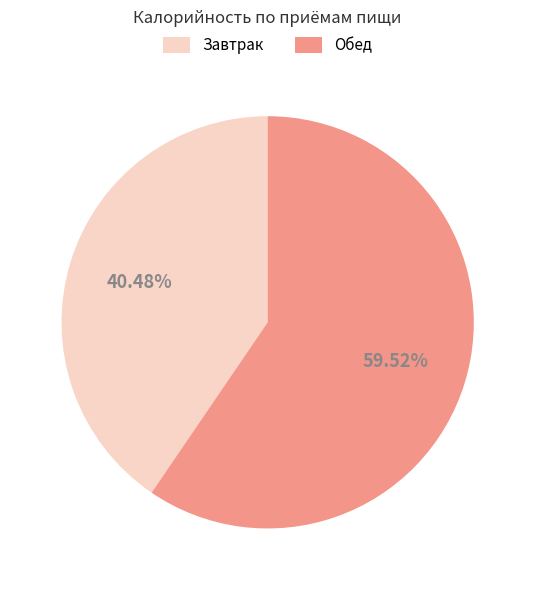

To the nearest percent, what is the combined percentage of Завтрак and Обед?

100%